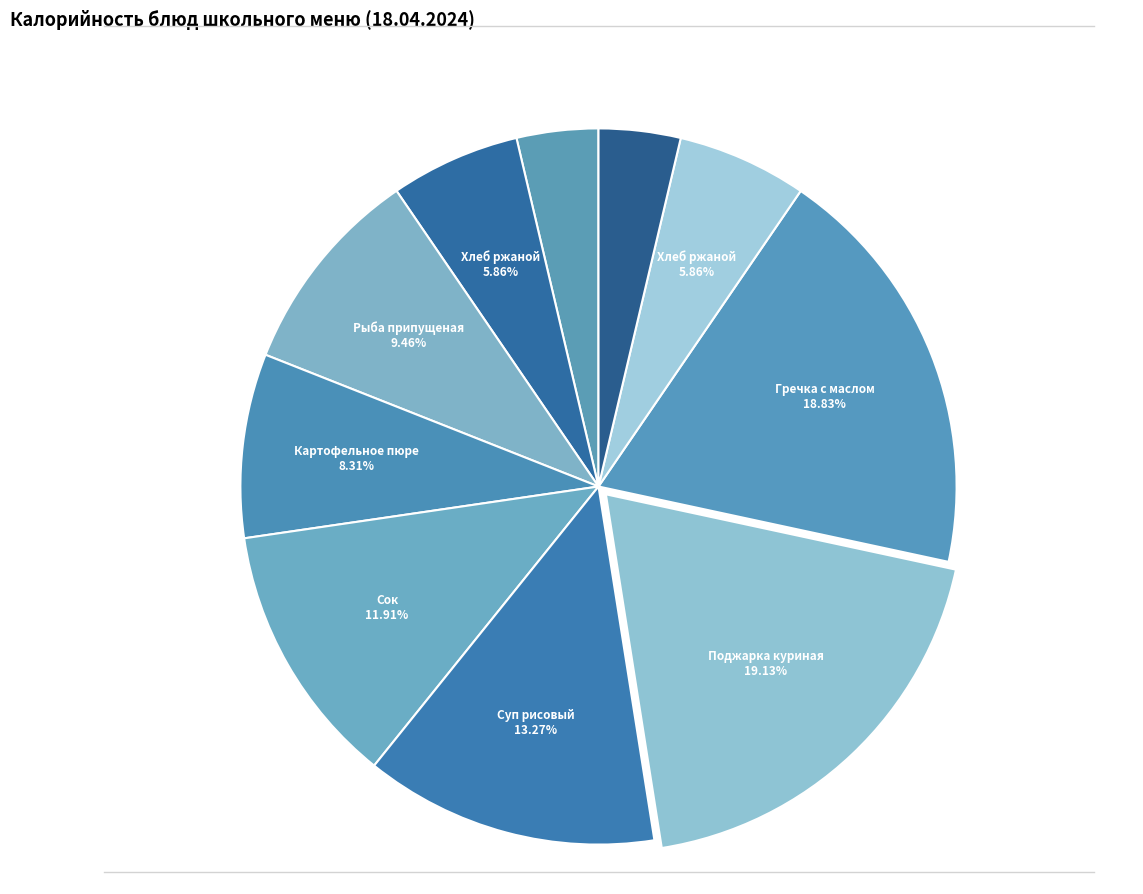

Count the number of slices in the pie.

10